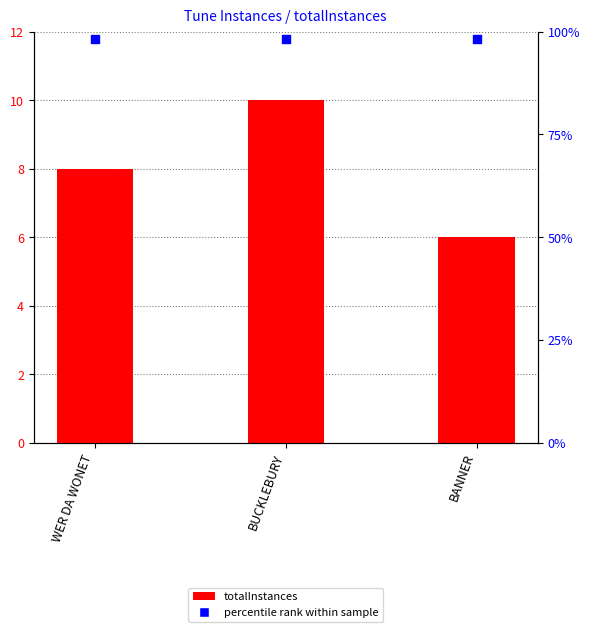

Which series has the largest total across all categories?

percentile rank within sample